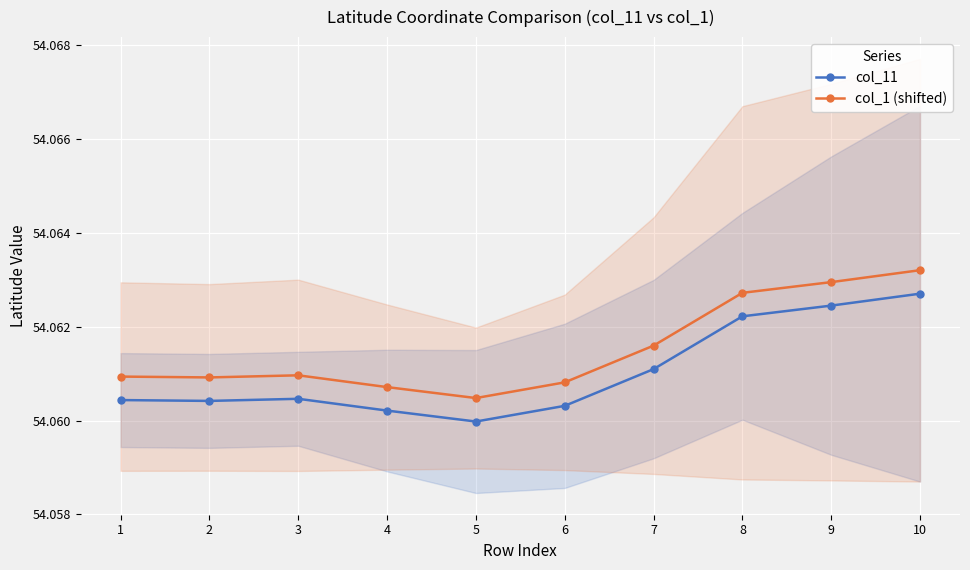

The value of col_1 (shifted) at 2 is 90.1. True or false?

False